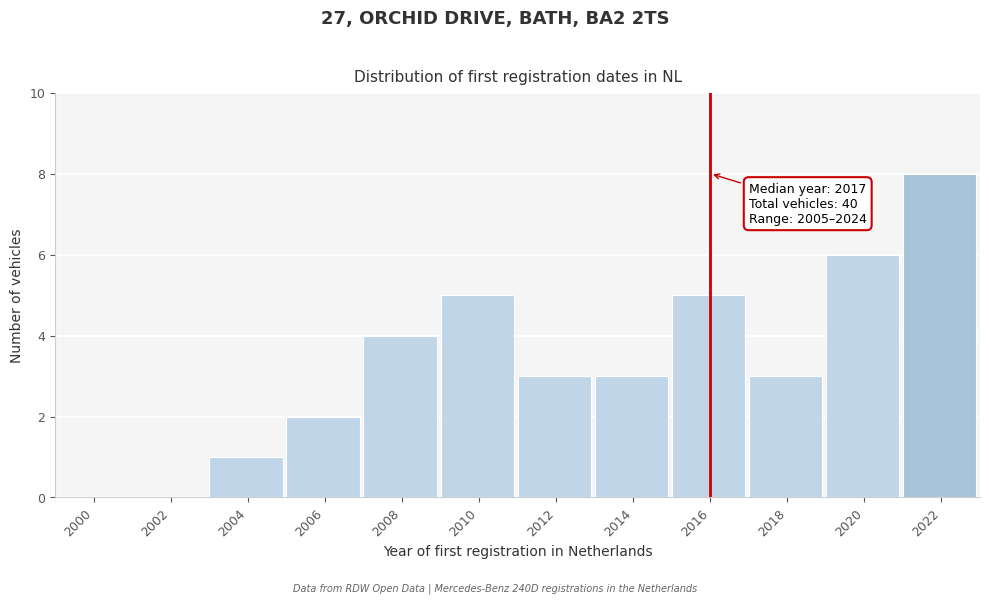

Reading left to right, extract all data points from this chart.

2000=0	2002=0	2004=1	2006=2	2008=4	2010=5	2012=3	2014=3	2016=5	2018=3	2020=6	2022=8